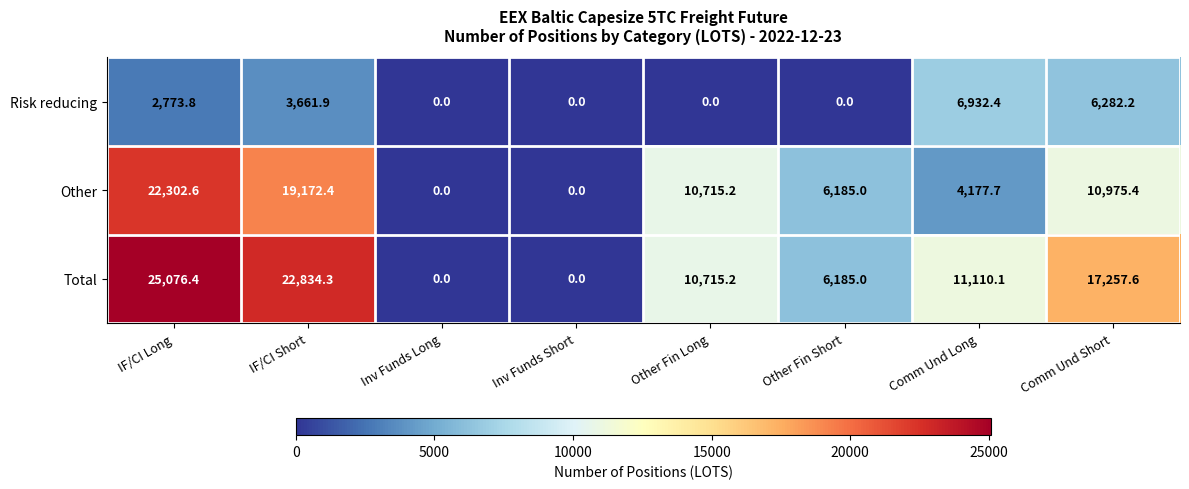

Which series has the largest range (max minus min)?

Total